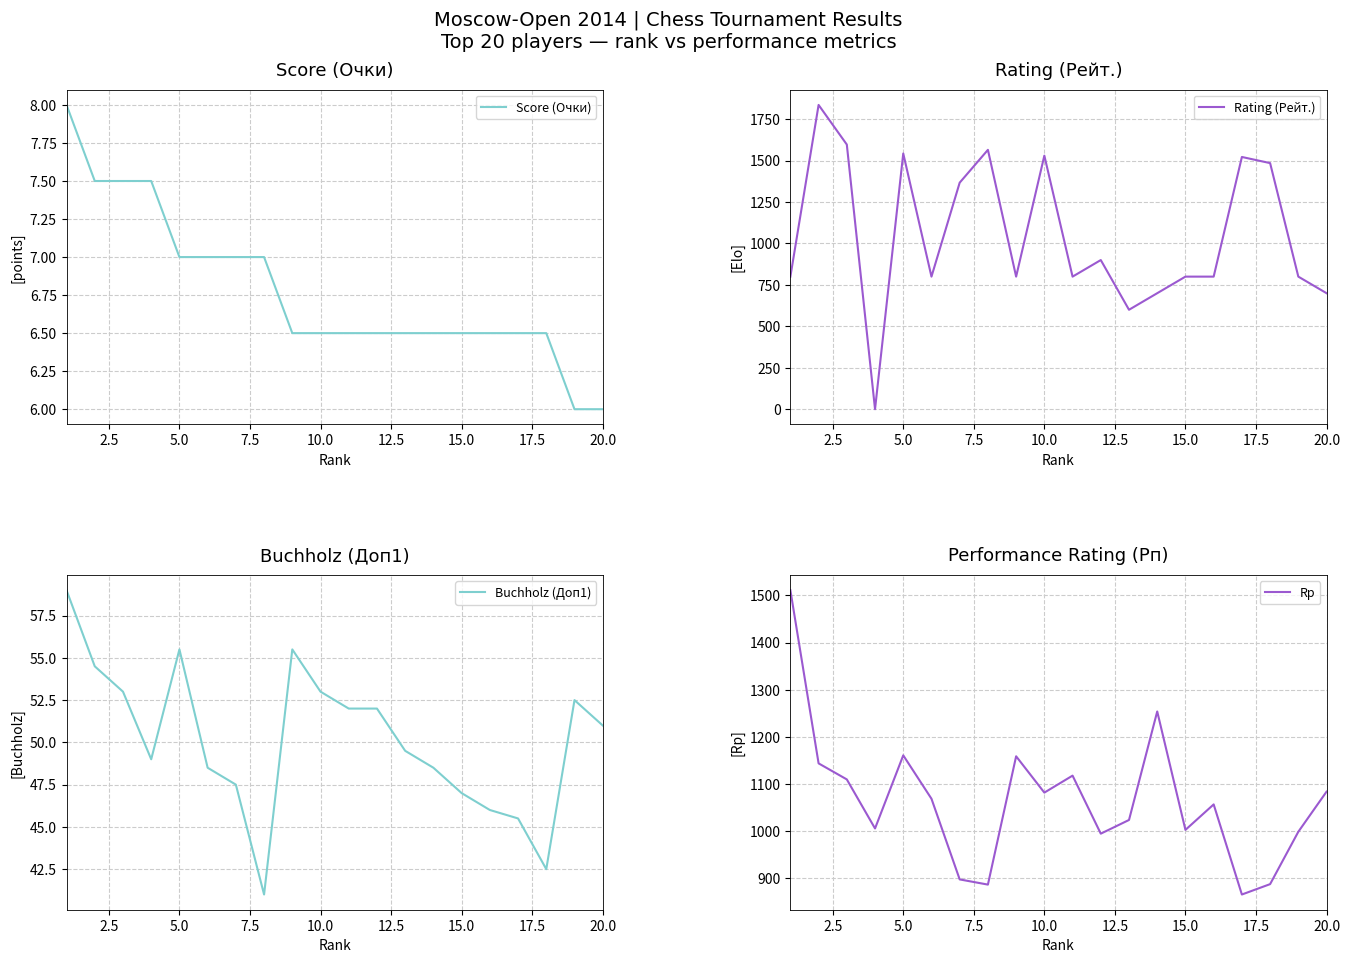

What is the maximum value for Rating (Рейт.)?

1836